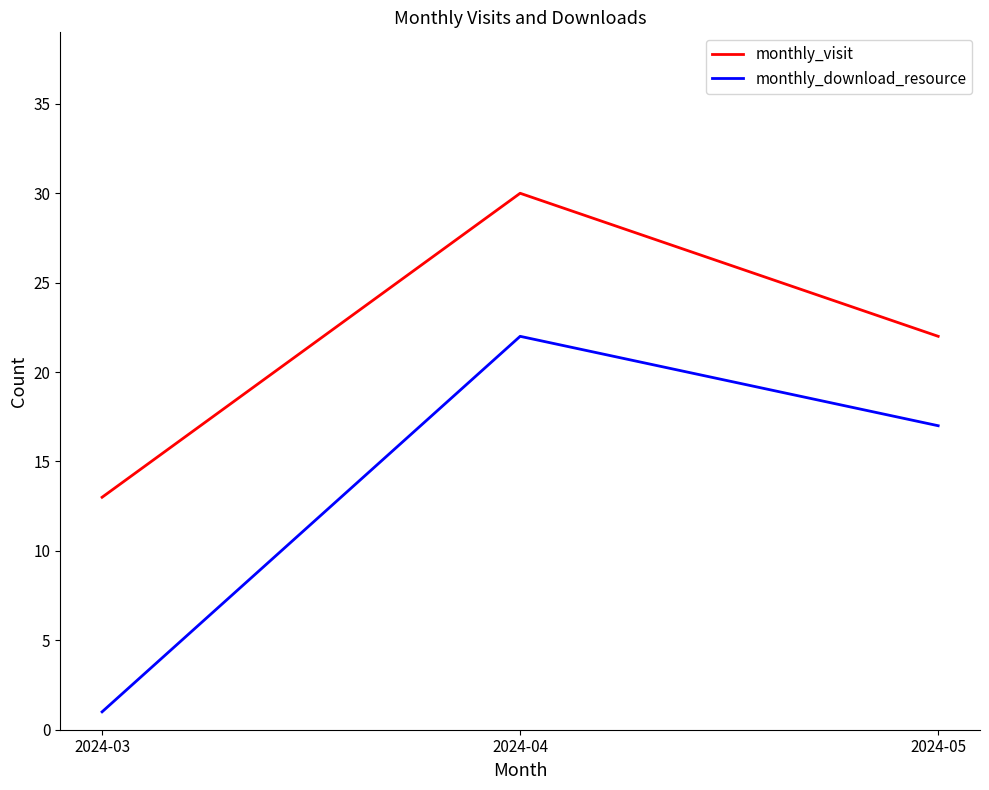

Is it true that monthly_download_resource equals 1 at 2024-03?

True